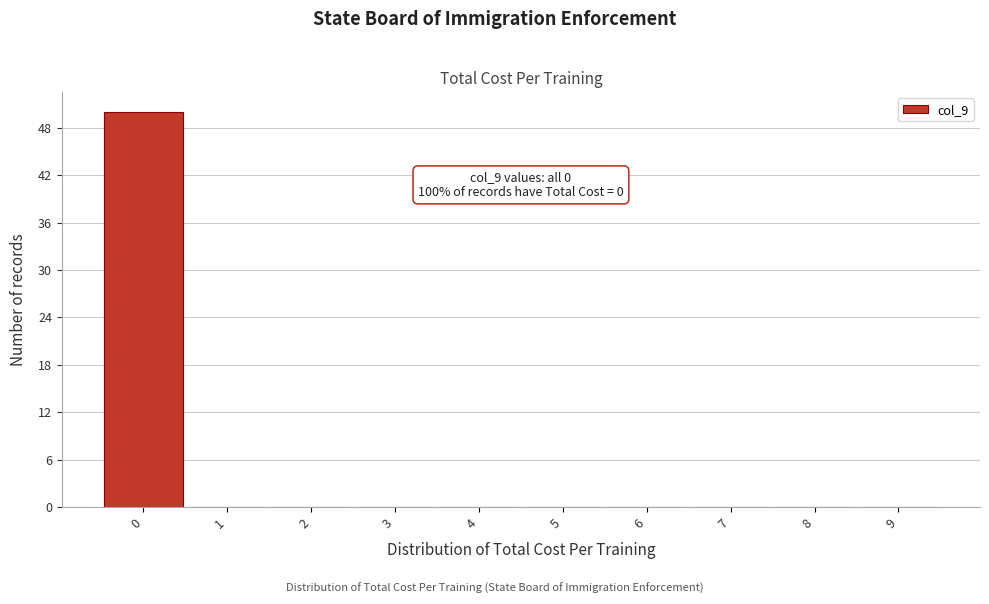

Reading left to right, transcribe all the data shown in this chart.

0=50	1=0	2=0	3=0	4=0	5=0	6=0	7=0	8=0	9=0